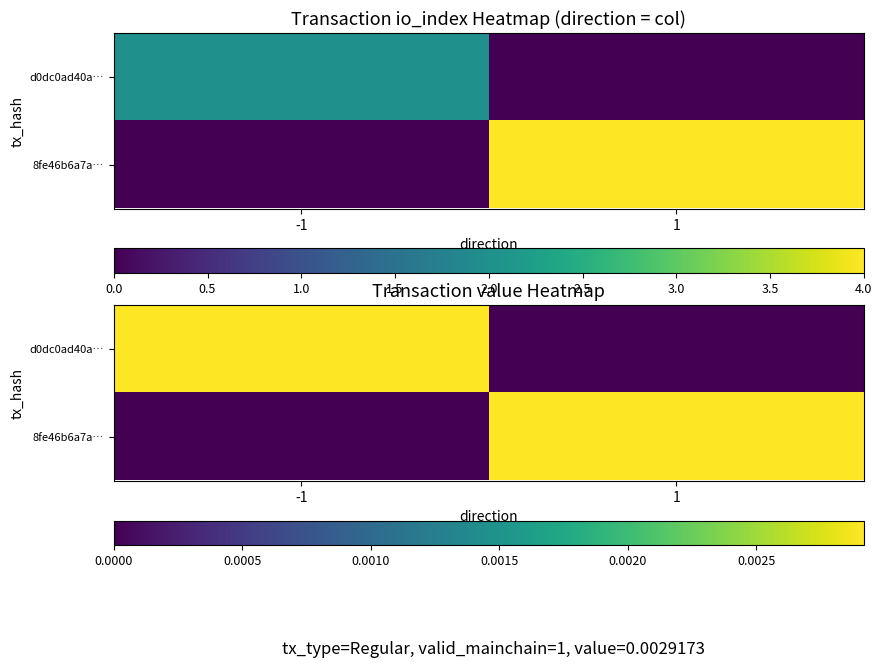

At how many categories does at least one series exceed 0?

2